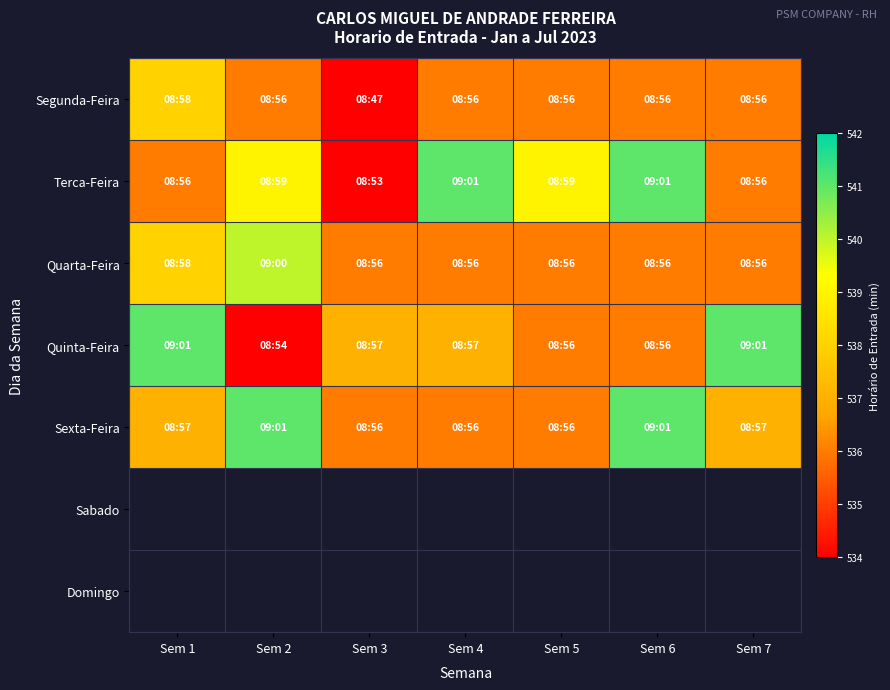

Which category has the highest value across all series?

Sem 4